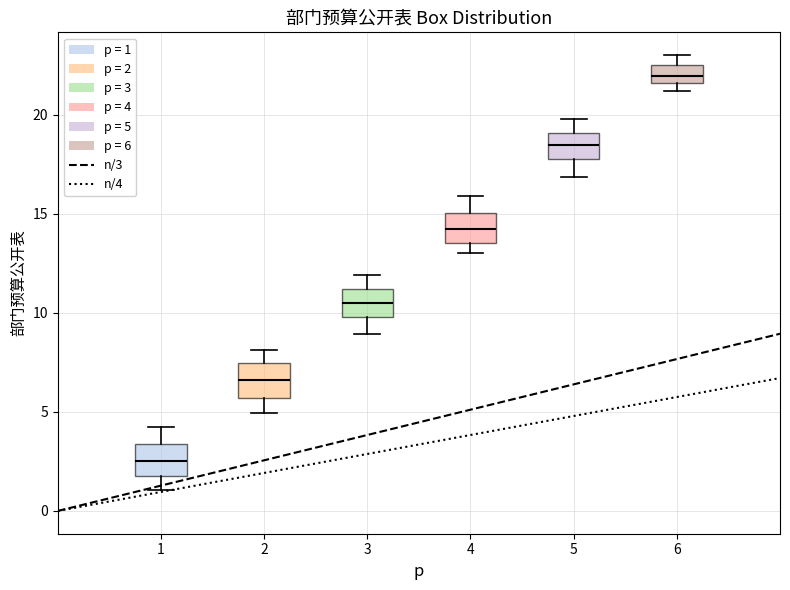

Reading left to right, transcribe this box plot: for each box, give where its median line is, the range the box spans, and where its two whiskers end, as read against the y-axis. The values are not printed on the chart, so give them approximately, as read against the axis.

1: median 2.5, box 2.0 to 3.5, whiskers 1.0 to 4.0
2: median 6.5, box 5.5 to 7.5, whiskers 5.0 to 8.0
3: median 10.5, box 10.0 to 11.0, whiskers 9.0 to 12.0
4: median 14.0, box 13.5 to 15.0, whiskers 13.0 to 16.0
5: median 18.5, box 17.5 to 19.0, whiskers 17.0 to 20.0
6: median 22.0, box 21.5 to 22.5, whiskers 21.0 to 23.0